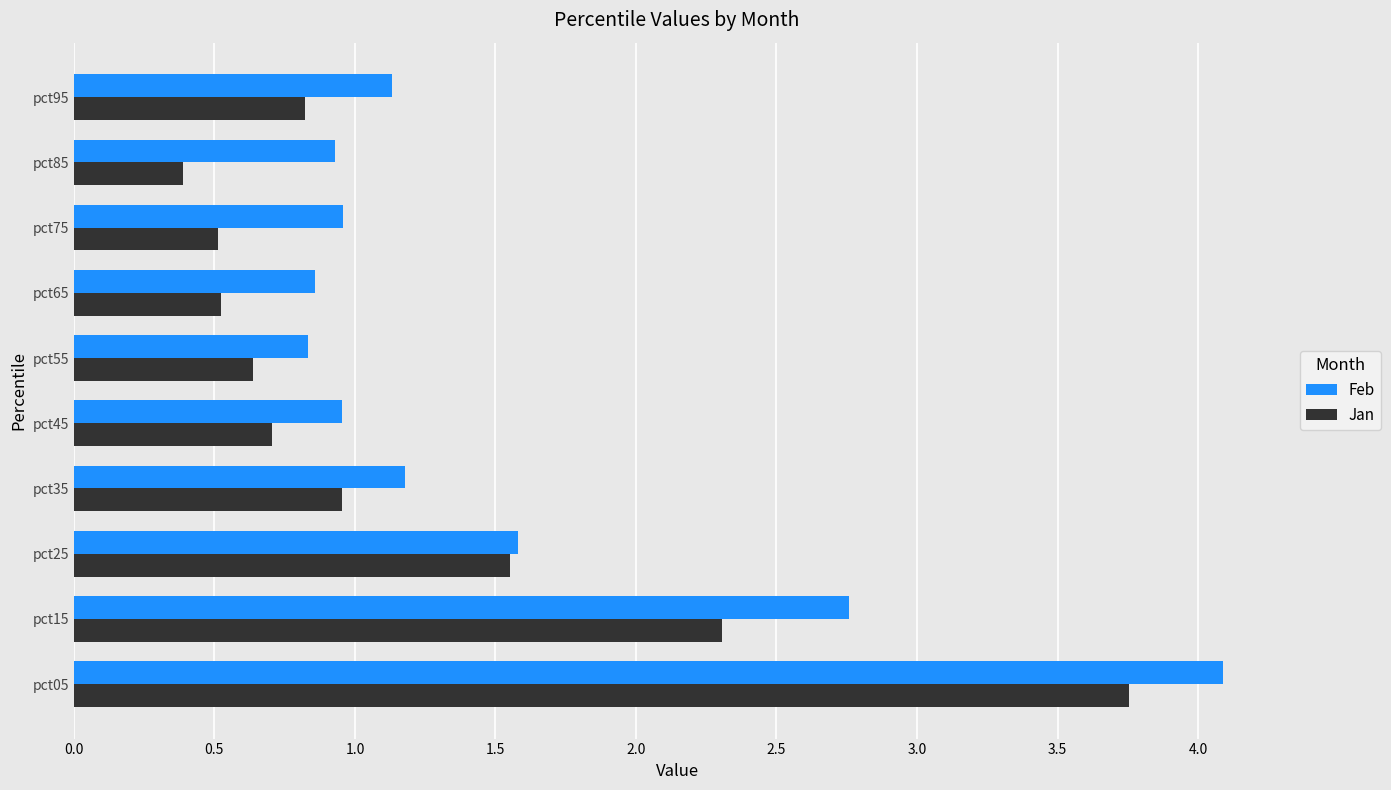

True or false: Jan has a value of 0.8 at pct95.

True